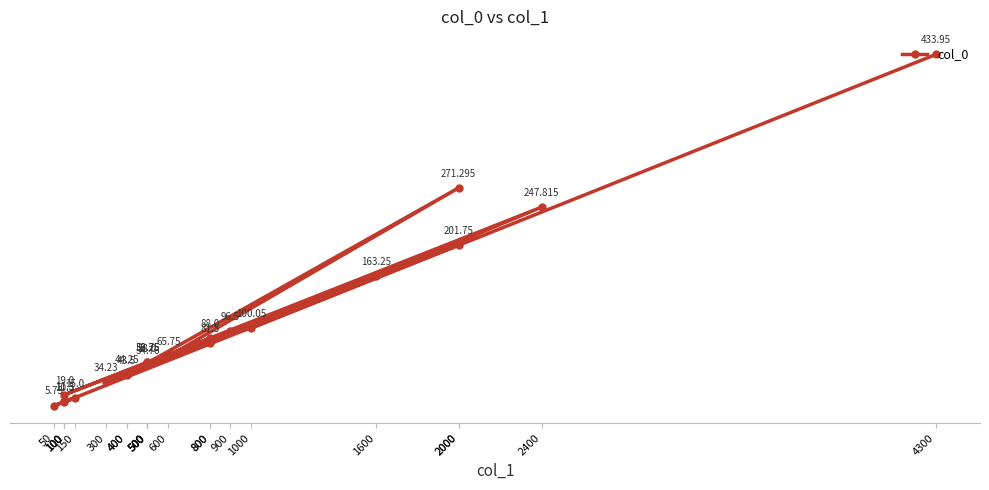

What is the sum of all values?

2164.2